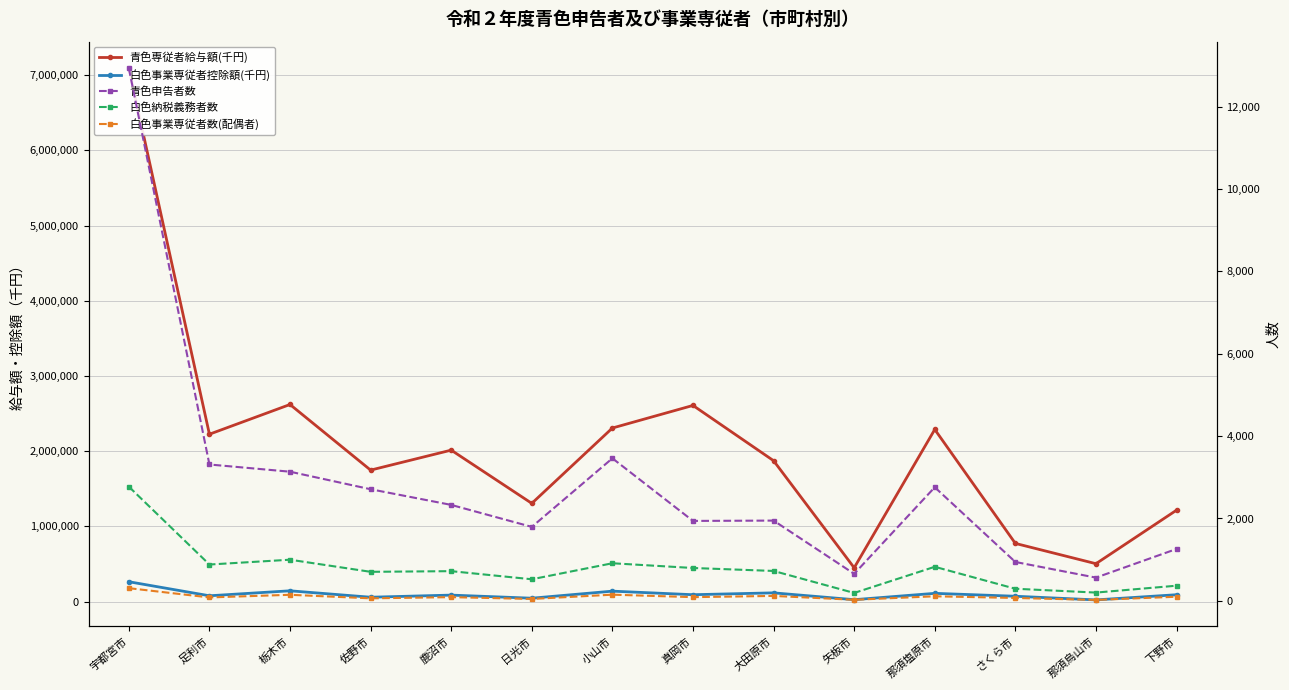

How many interior local peaks does the 白色事業専従者数(配偶者) series have?

5